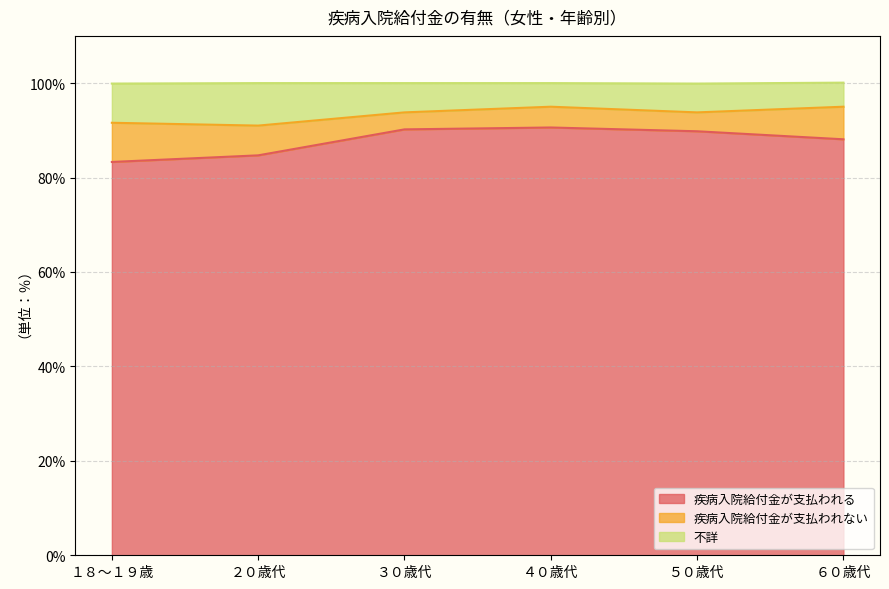

True or false: 疾病入院給付金が支払われる has more than 0 points higher than both neighbors.

True